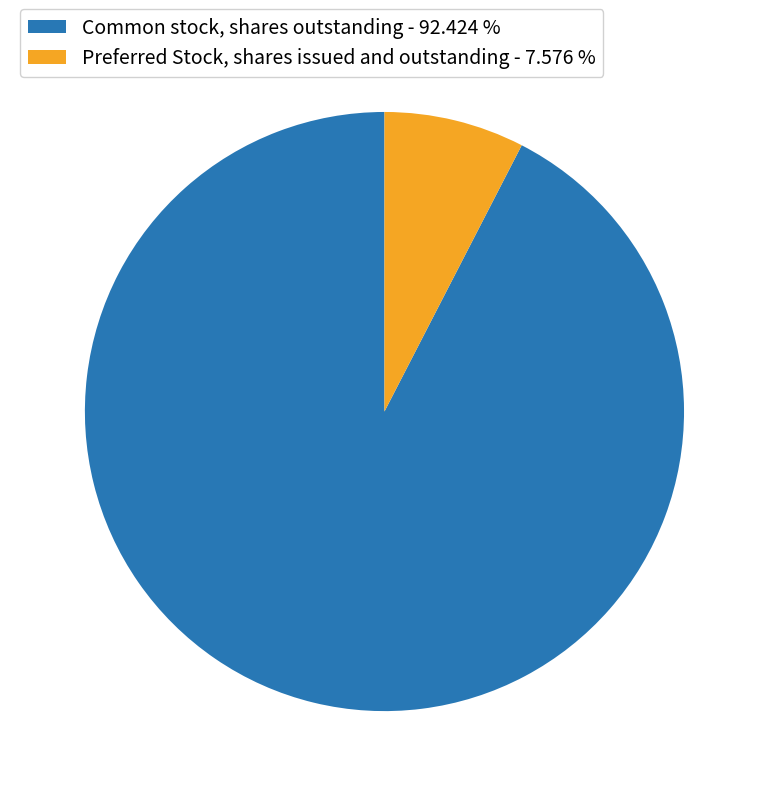

How many segments does this pie chart have?

2